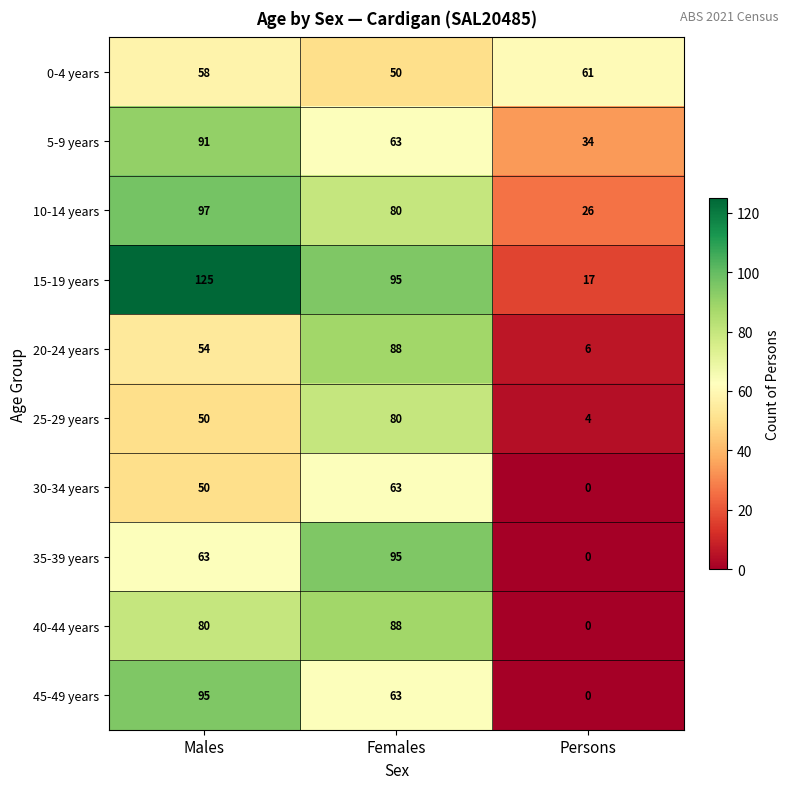

List the labels in order of 35-39 years value, smallest first.

Persons, Males, Females